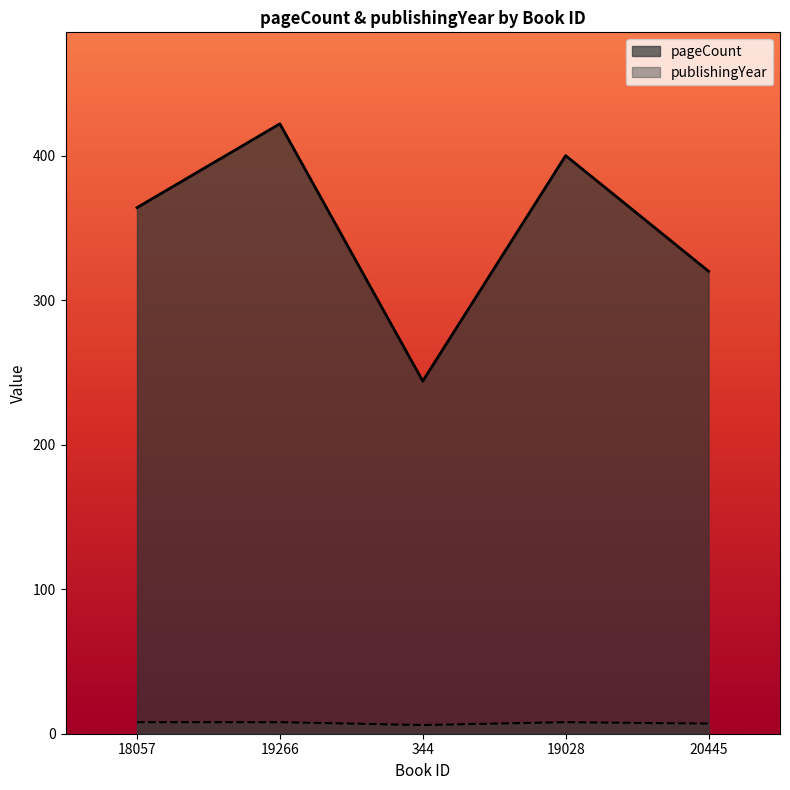

Reading left to right, list all the values displayed in this chart.

pageCount: 18057=364	19266=422	344=244	19028=400	20445=320
publishingYear: 18057=8	19266=8	344=6	19028=8	20445=7